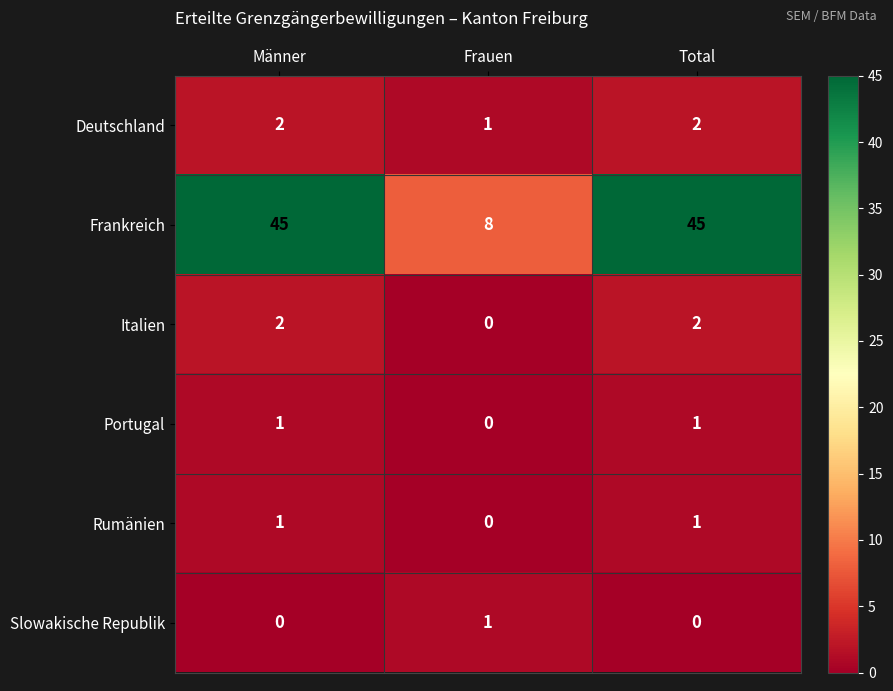

Which series has the largest total across all categories?

Frankreich